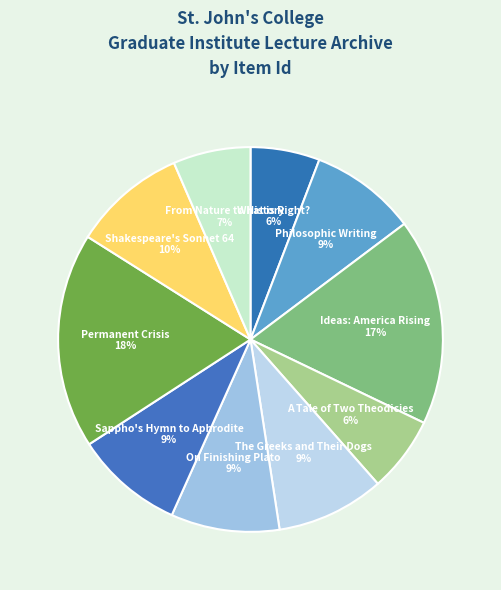

What percentage is the Sappho's Hymn to Aphrodite slice, to the nearest percent?

9%